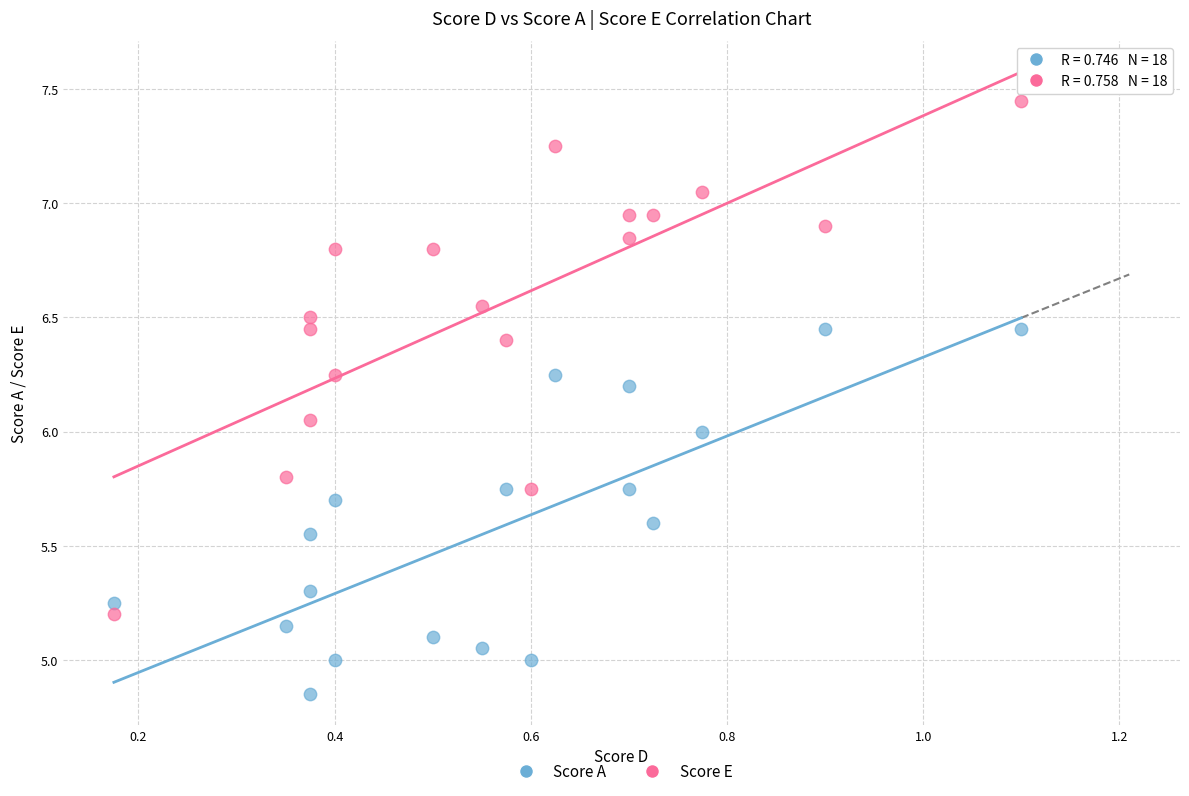

Which series reaches the maximum Y coordinate?

Score E